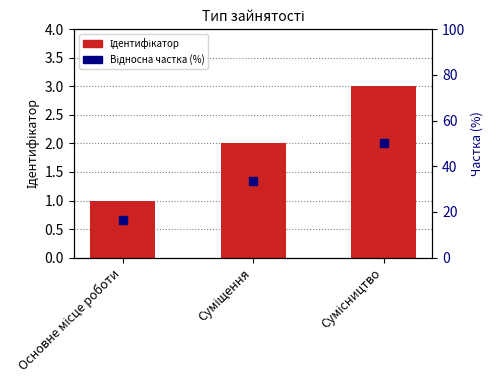

Which series contains the lowest Y value?

Ідентифікатор